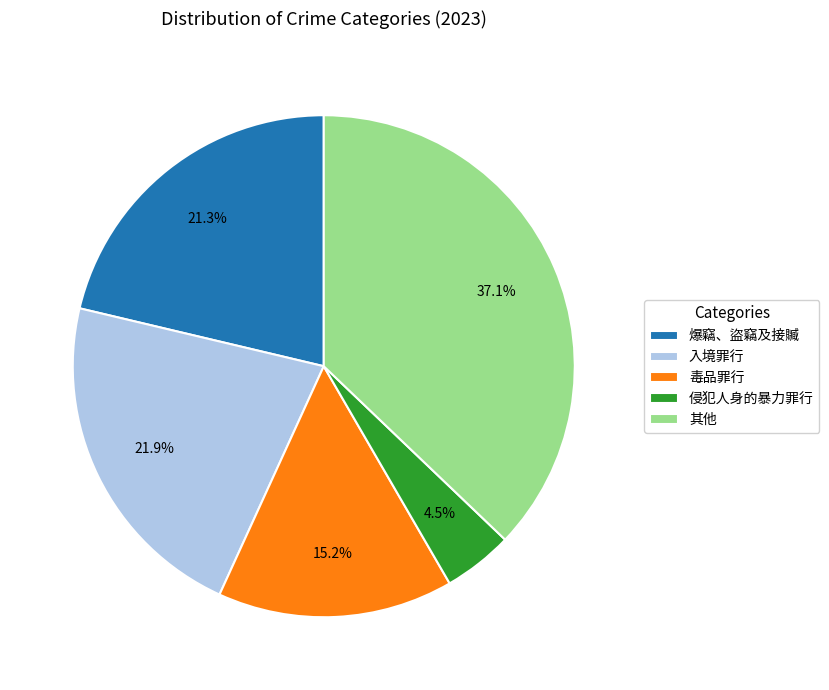

What percentage is the 毒品罪行 slice, to the nearest percent?

15%